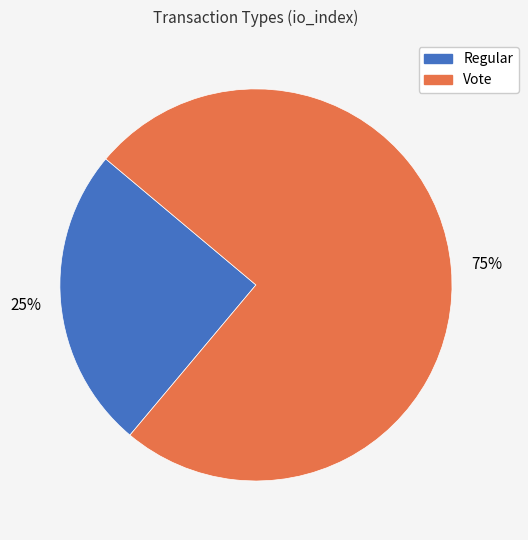

Between Regular and Vote, which is larger?

Vote